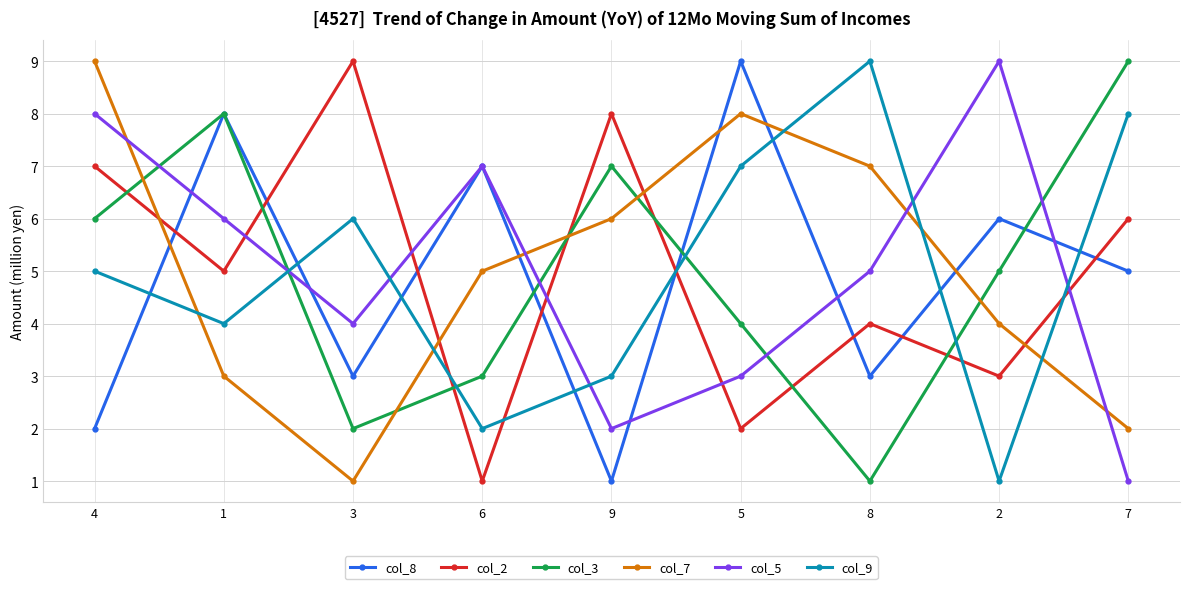

What is the average value of the col_2 series?

5